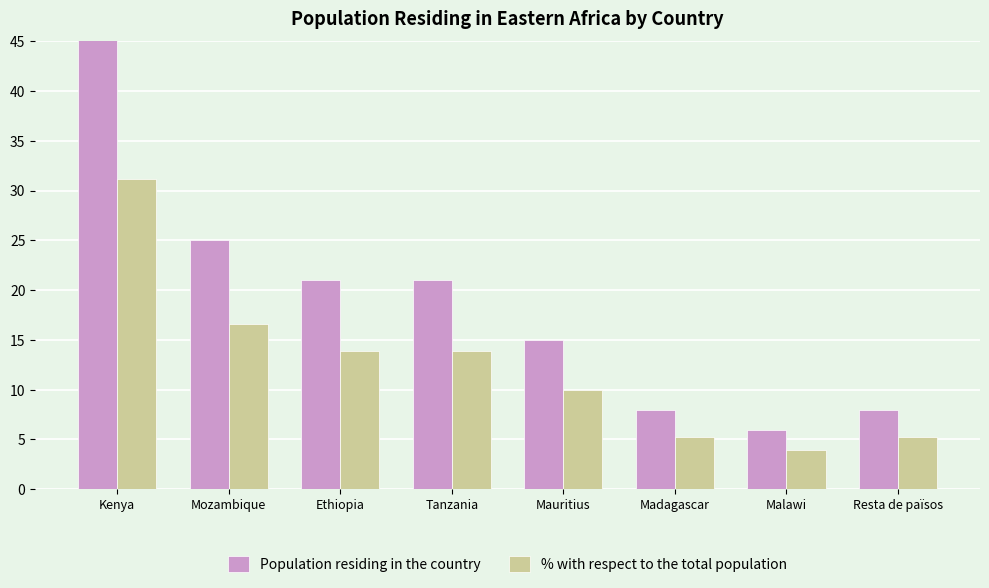

The Population residing in the country series shows 21.0 at Tanzania. True or false?

True